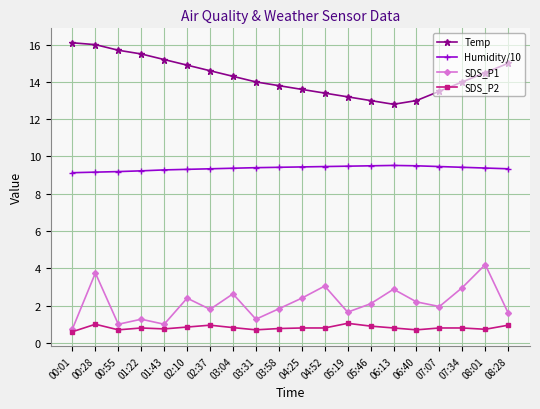

At which label does SDS_P1 first exceed 2?

00:28